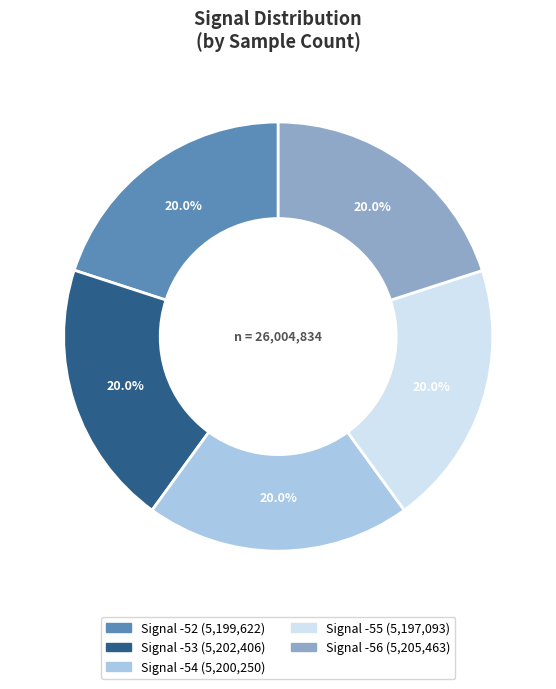

Does any single category account for the majority?

No